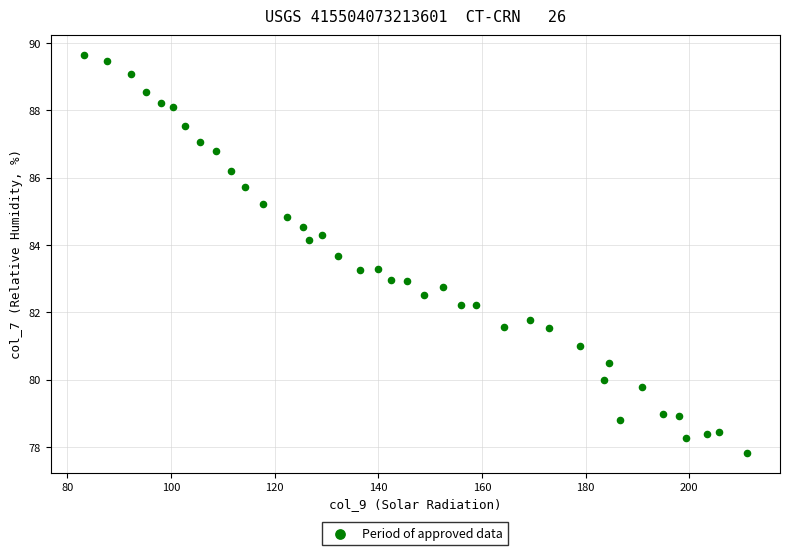

What is the range of X values (max minus min)?

128.0